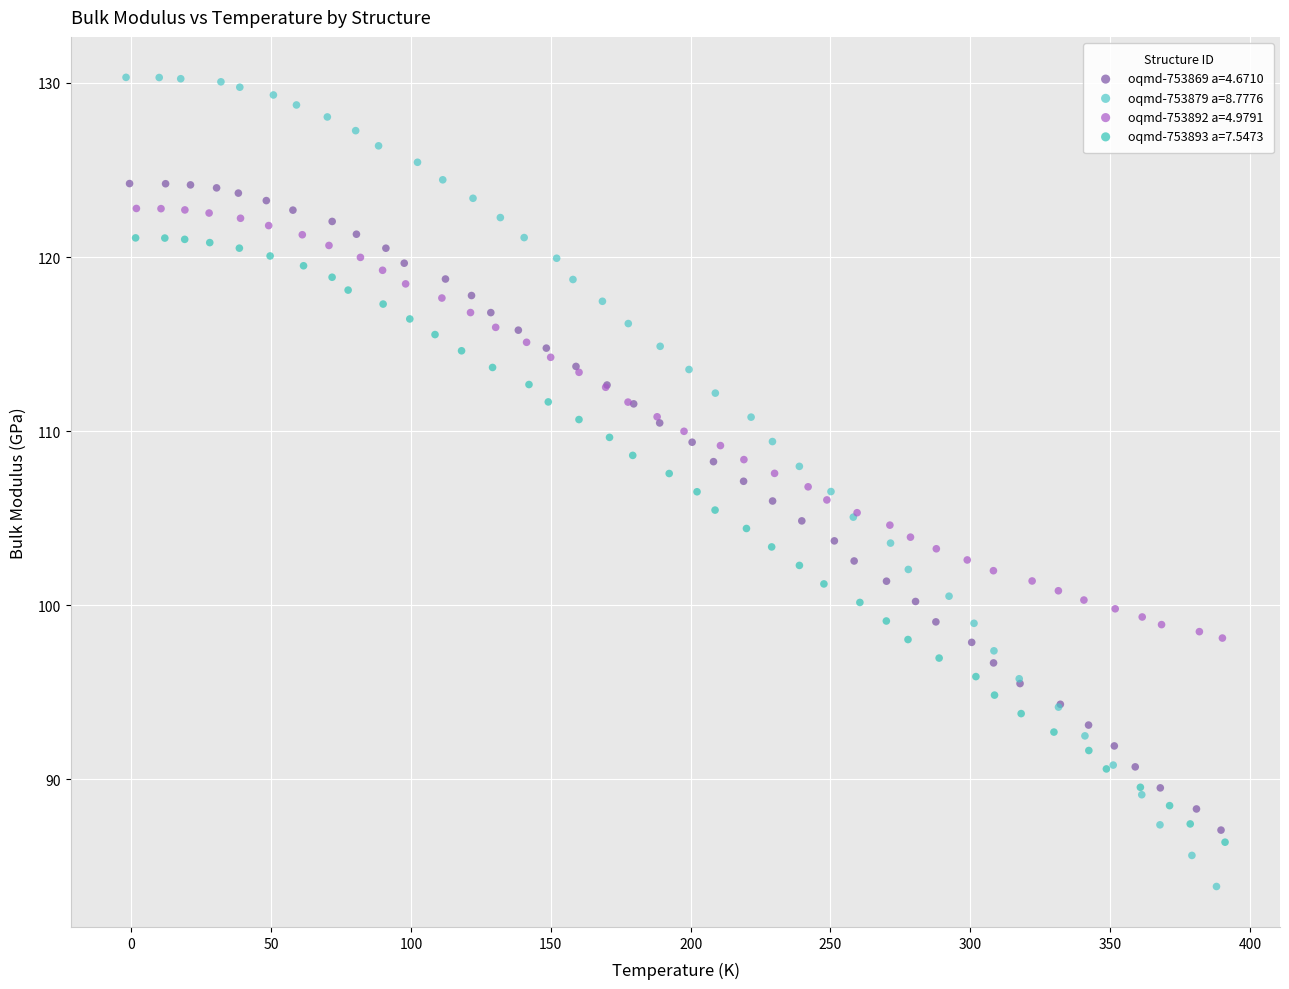

Which series reaches the maximum Y coordinate?

oqmd-753879 a=8.7776